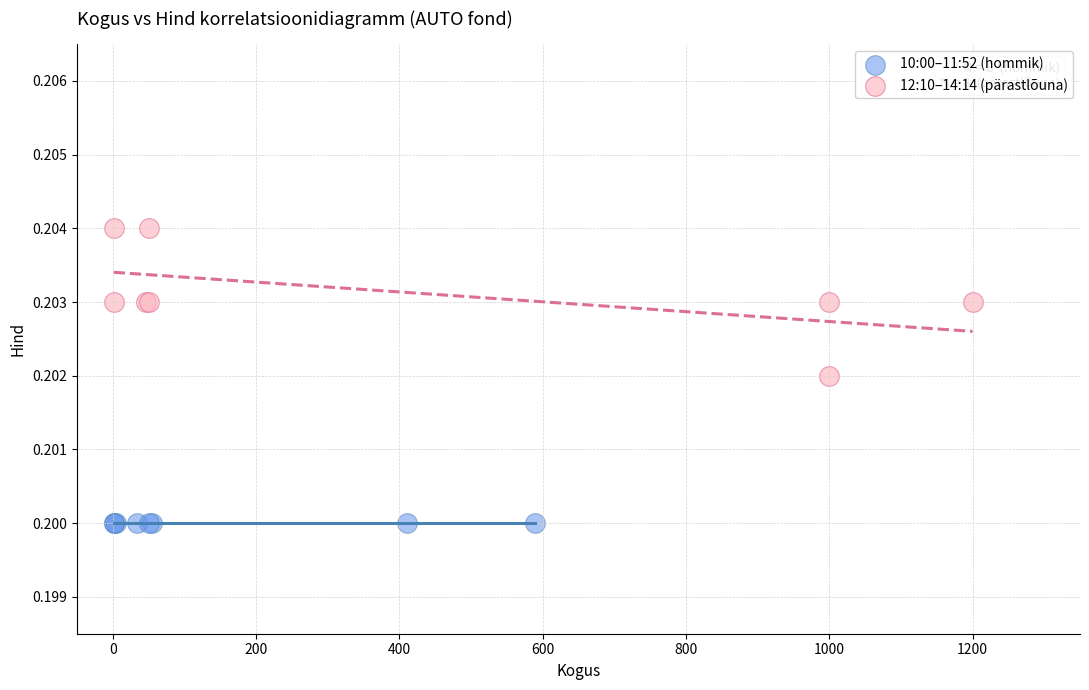

Which series contains the highest Y value?

12:10–14:14 (pärastlõuna)